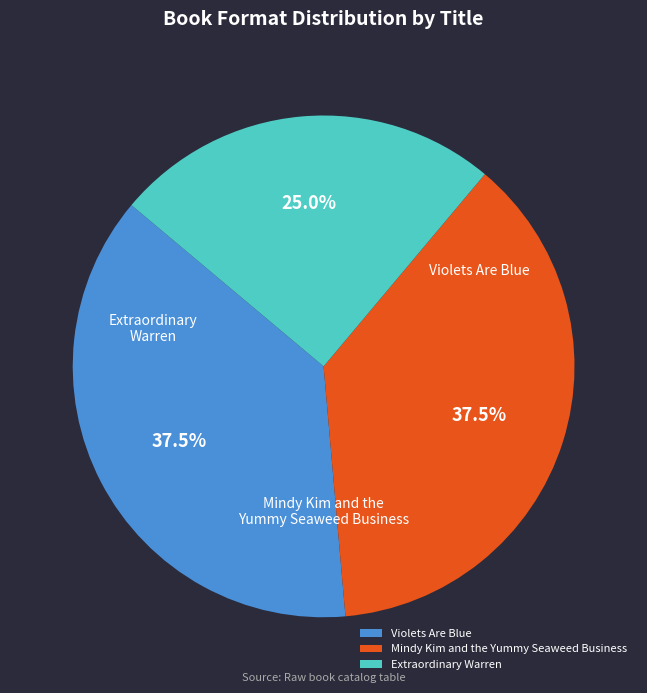

The Extraordinary Warren slice represents 25% of the pie. True or false?

True